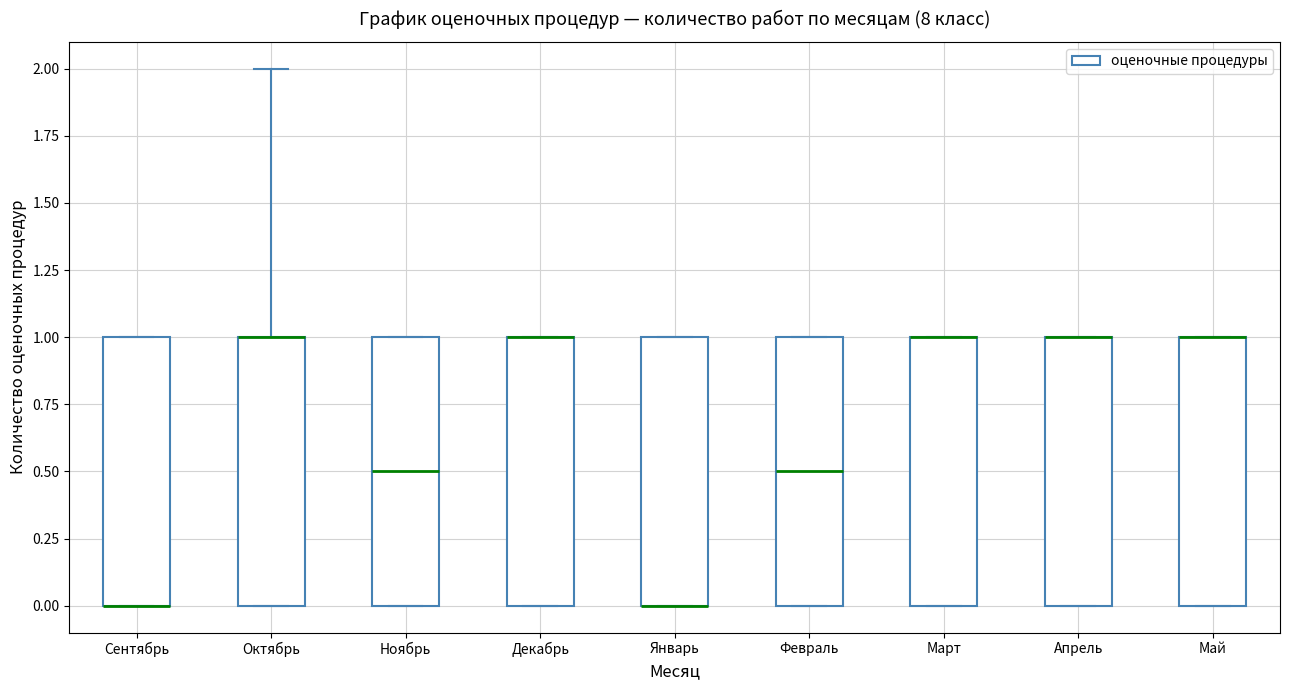

Reading left to right, transcribe this box plot: for each box, give where its median line is, the range the box spans, and where its two whiskers end, as read against the y-axis. The values are not printed on the chart, so give them approximately, as read against the axis.

Сентябрь: median 0.0 (drawn on the box's lower edge), box 0.0 to 1.0, whiskers 0.0 to 1.0
Октябрь: median 1.0 (drawn on the box's upper edge), box 0.0 to 1.0, whiskers 0.0 to 2.0
Ноябрь: median 0.5, box 0.0 to 1.0, whiskers 0.0 to 1.0
Декабрь: median 1.0 (drawn on the box's upper edge), box 0.0 to 1.0, whiskers 0.0 to 1.0
Январь: median 0.0 (drawn on the box's lower edge), box 0.0 to 1.0, whiskers 0.0 to 1.0
Февраль: median 0.5, box 0.0 to 1.0, whiskers 0.0 to 1.0
Март: median 1.0 (drawn on the box's upper edge), box 0.0 to 1.0, whiskers 0.0 to 1.0
Апрель: median 1.0 (drawn on the box's upper edge), box 0.0 to 1.0, whiskers 0.0 to 1.0
Май: median 1.0 (drawn on the box's upper edge), box 0.0 to 1.0, whiskers 0.0 to 1.0